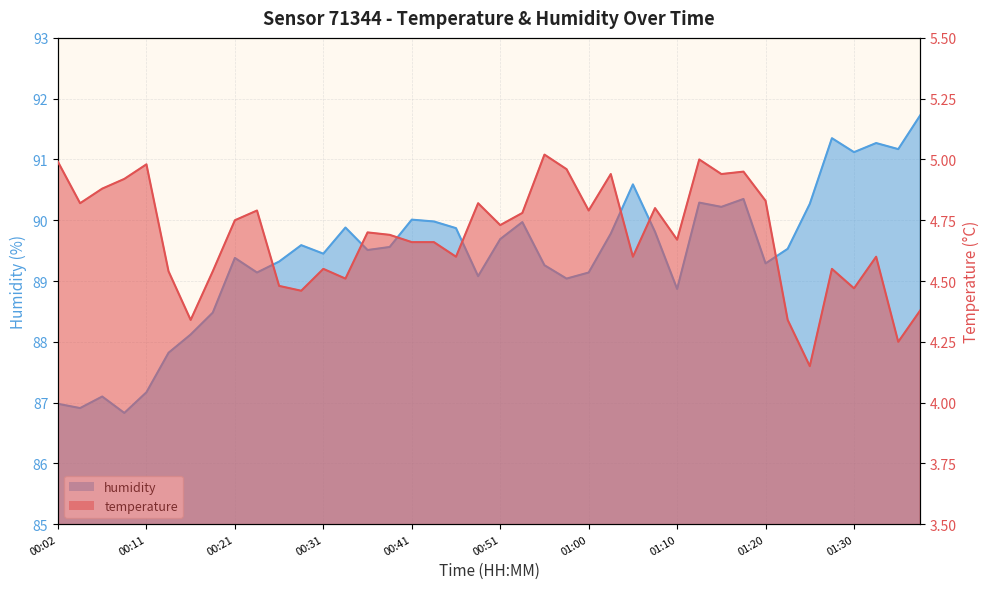

What is the difference between the maximum and minimum values in the humidity series?

4.9